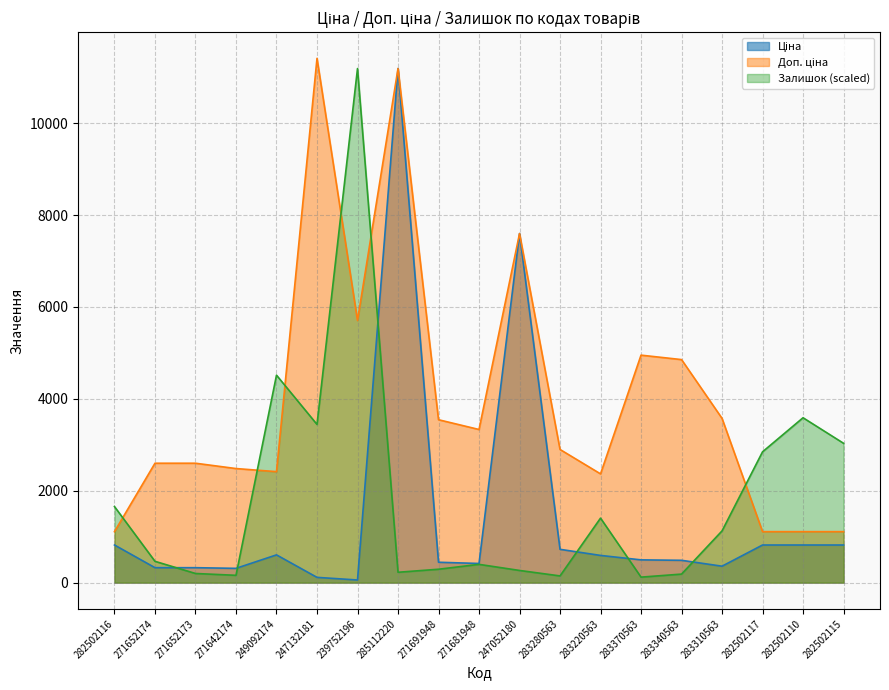

Rank the categories by Ціна value from lowest to highest.

239752196, 247132181, 271642174, 271652174, 271652173, 283310563, 271681948, 271691948, 283340563, 283370563, 283220563, 249092174, 283280563, 282502116, 282502117, 282502110, 282502115, 247052180, 285112220